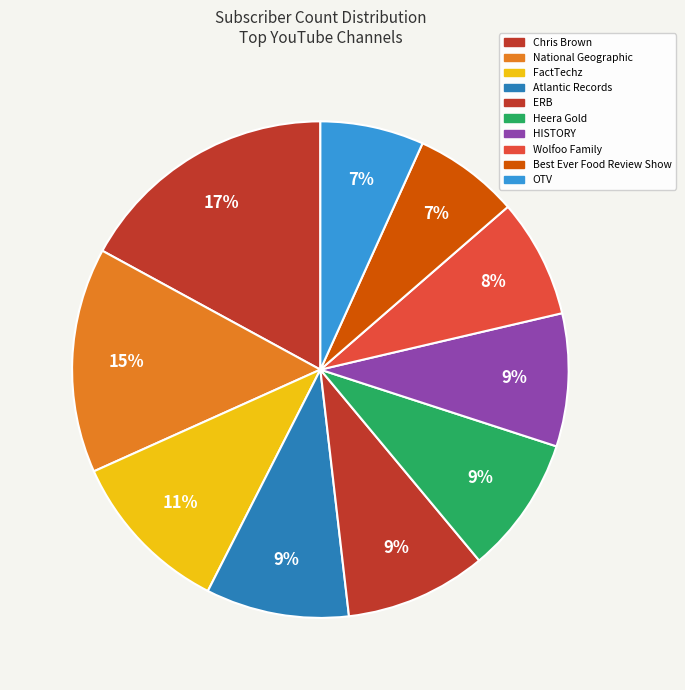

Does any single category account for the majority?

No